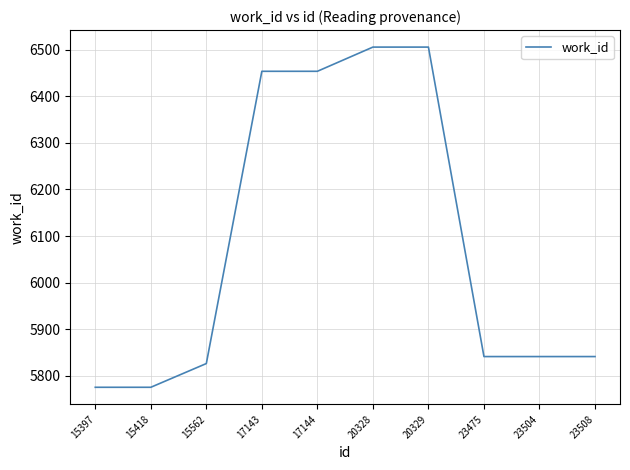

What is the minimum value shown in the chart?

5775